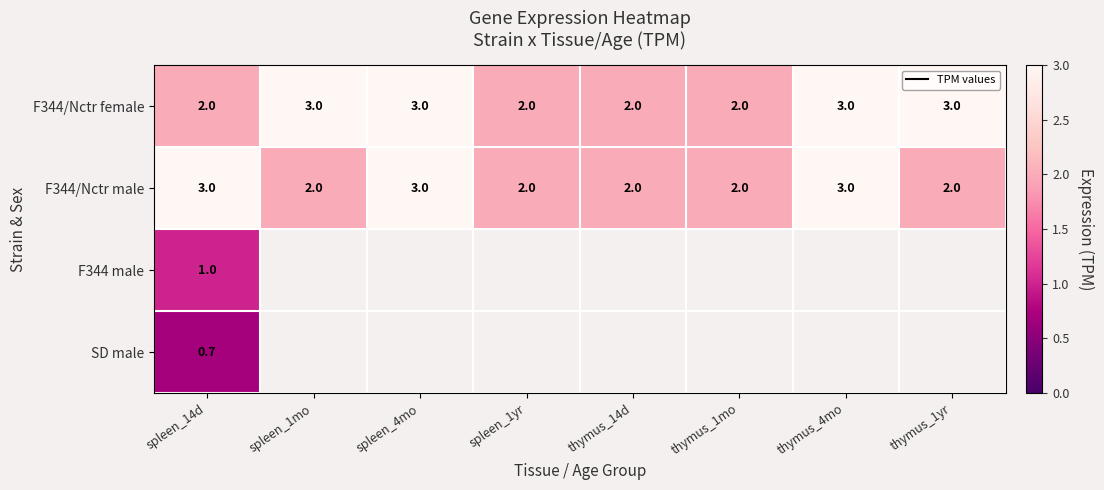

What is the lowest value of the F344/Nctr male series?

2.0